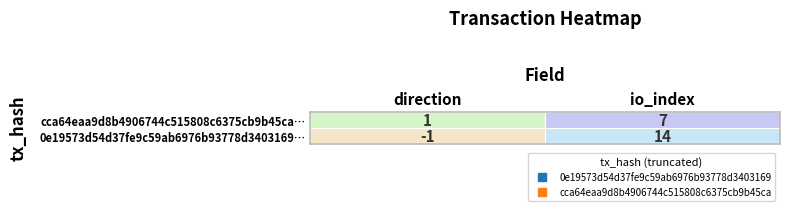

What is the difference between the maximum and minimum values in the cca64eaa9d8b4906744c515808c6375cb9b45ca series?

6